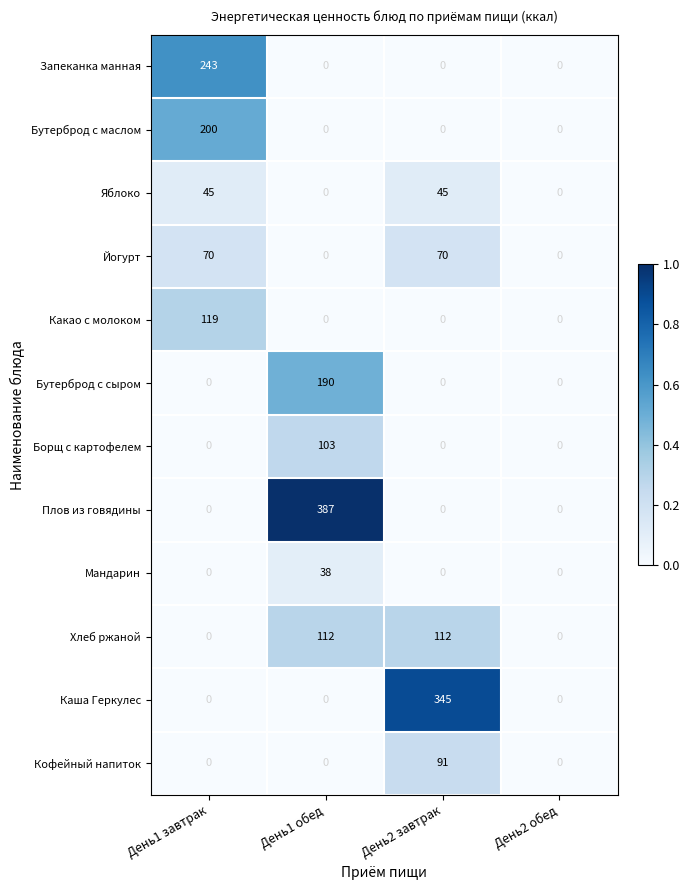

How many distinct data groups are displayed?

12